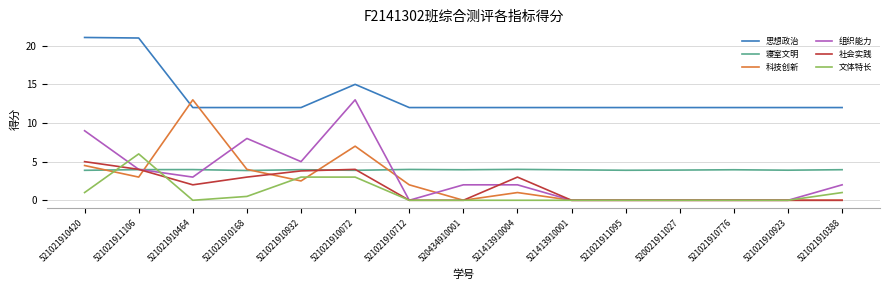

How many lines are shown in the chart?

6